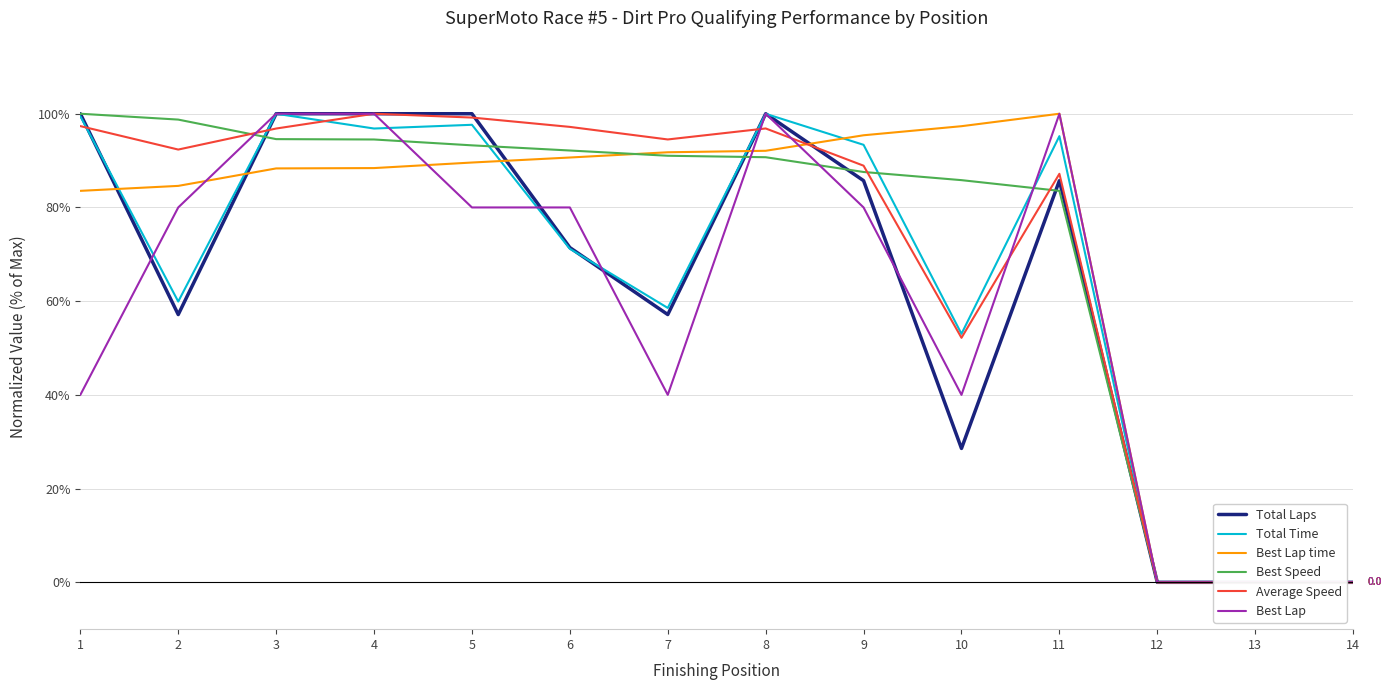

What is the value of the Total Laps point at the 7th from the left?

57.1